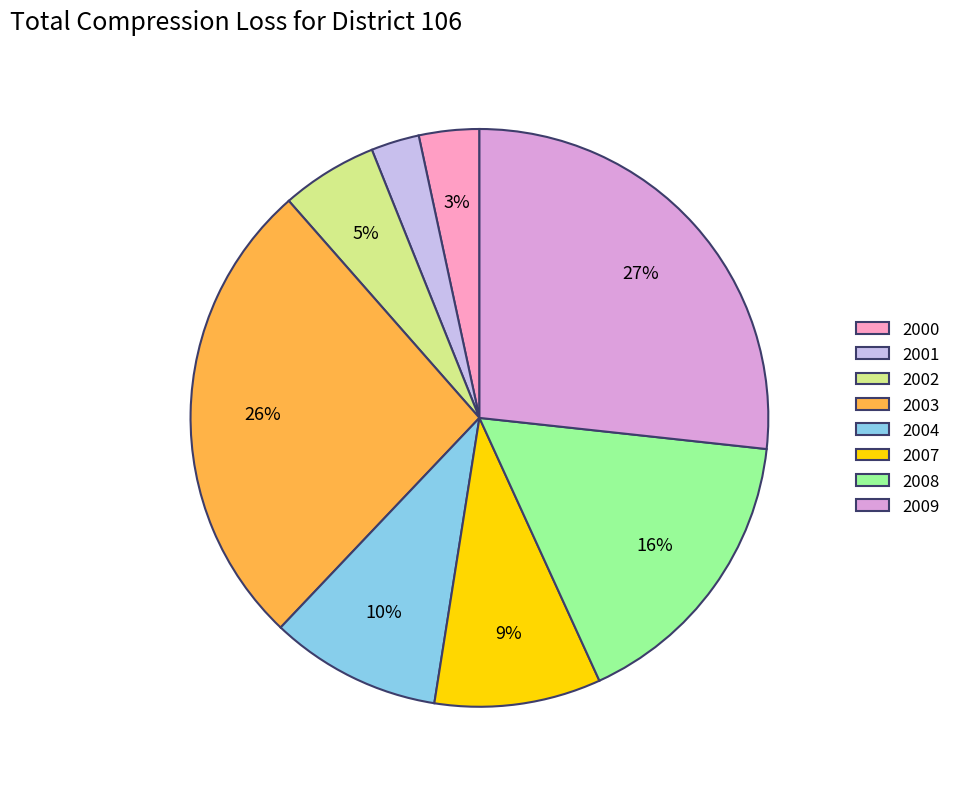

Combined, do 2001 and 2008 account for over 50%?

No